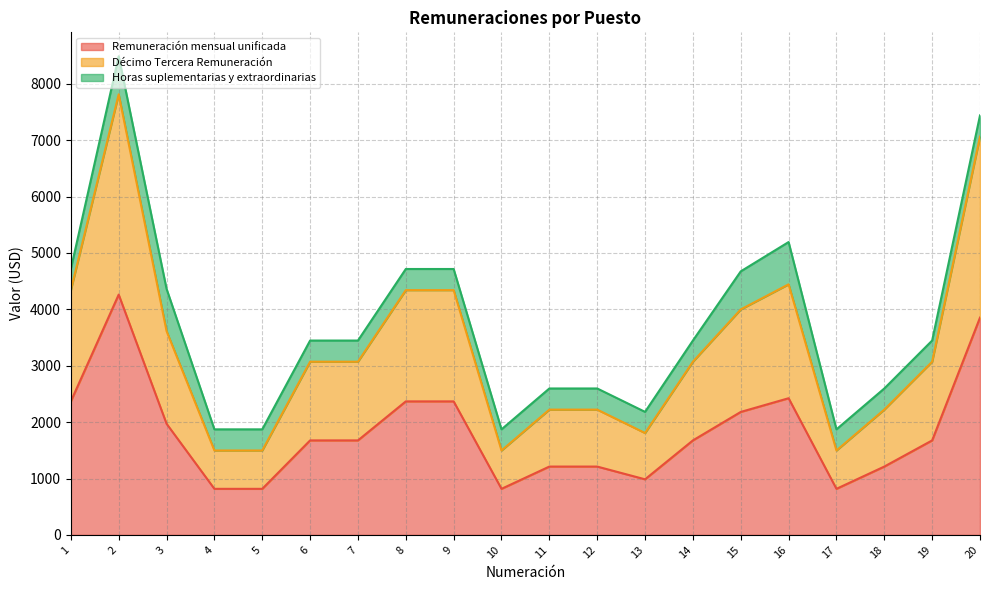

What is the lowest value of the Décimo Tercera Remuneración series?

1497